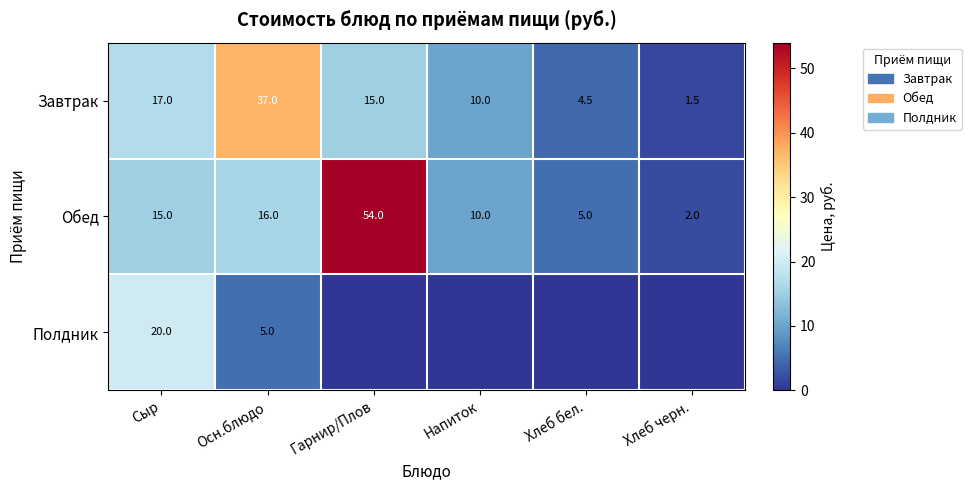

What is the difference between the highest and lowest values at Сыр?

5.0